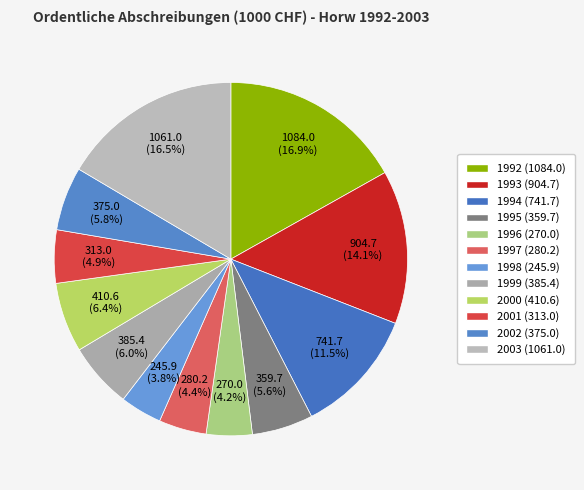

How many segments does this pie chart have?

12